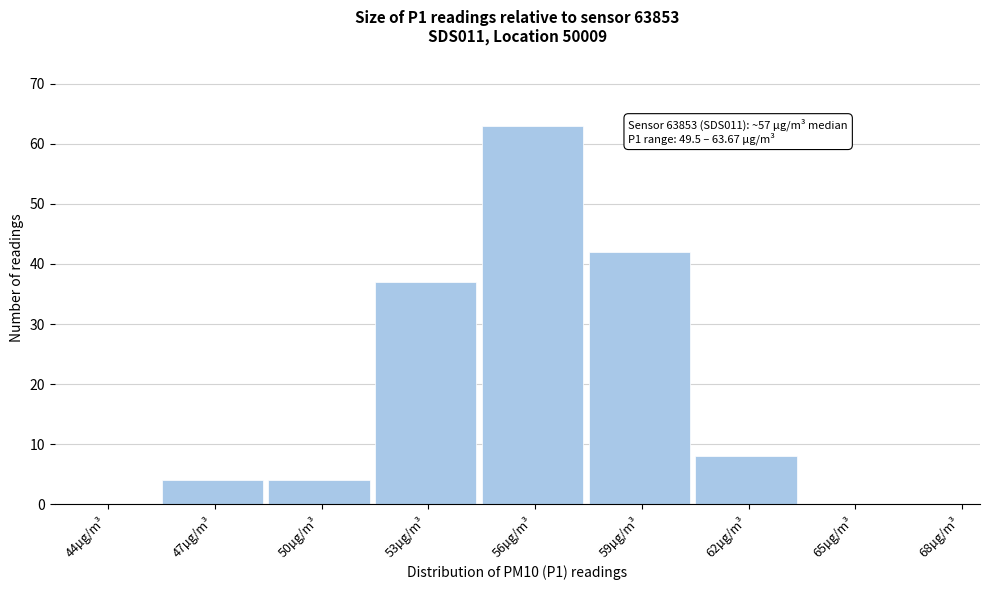

Reading left to right, transcribe all the data shown in this chart.

44µg/m³=0	47µg/m³=4	50µg/m³=4	53µg/m³=37	56µg/m³=63	59µg/m³=42	62µg/m³=8	65µg/m³=0	68µg/m³=0